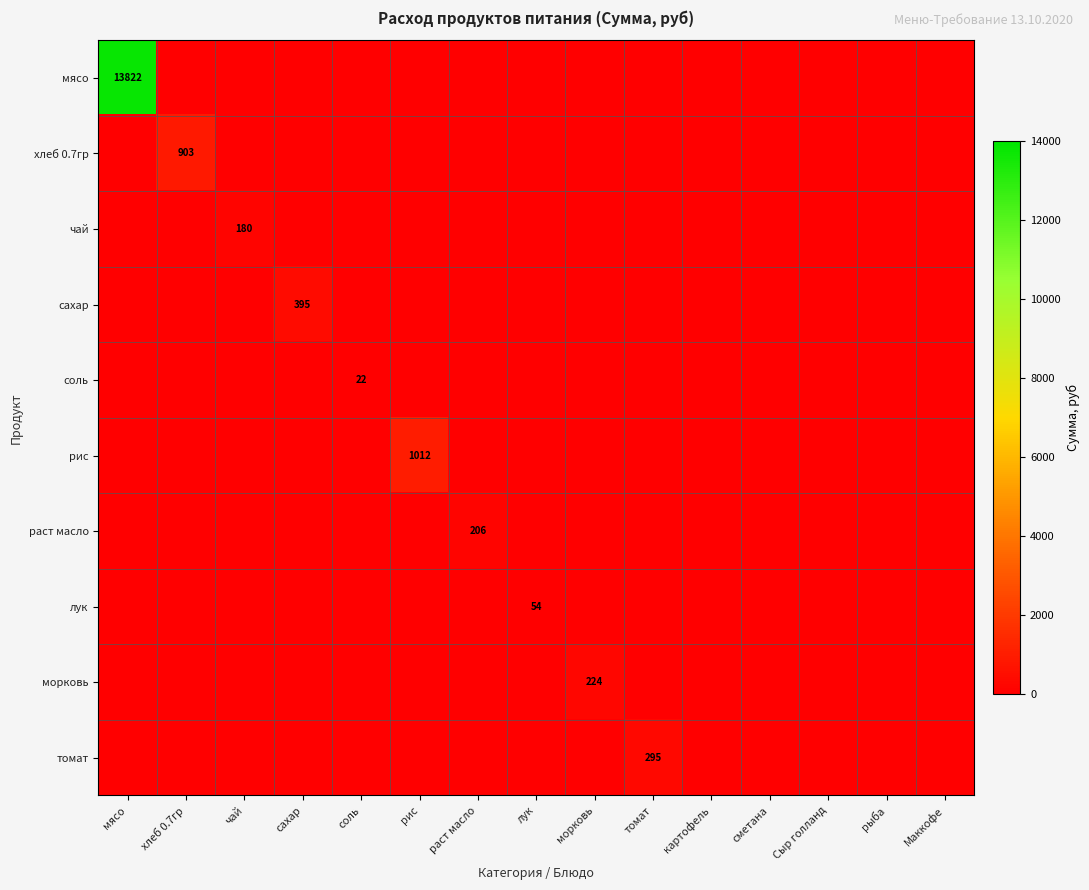

Rank the categories by томат value from lowest to highest.

мясо, хлеб 0.7гр, чай, сахар, соль, рис, раст масло, лук, морковь, картофель, сметана, Сыр голланд, рыба, Маккофе, томат